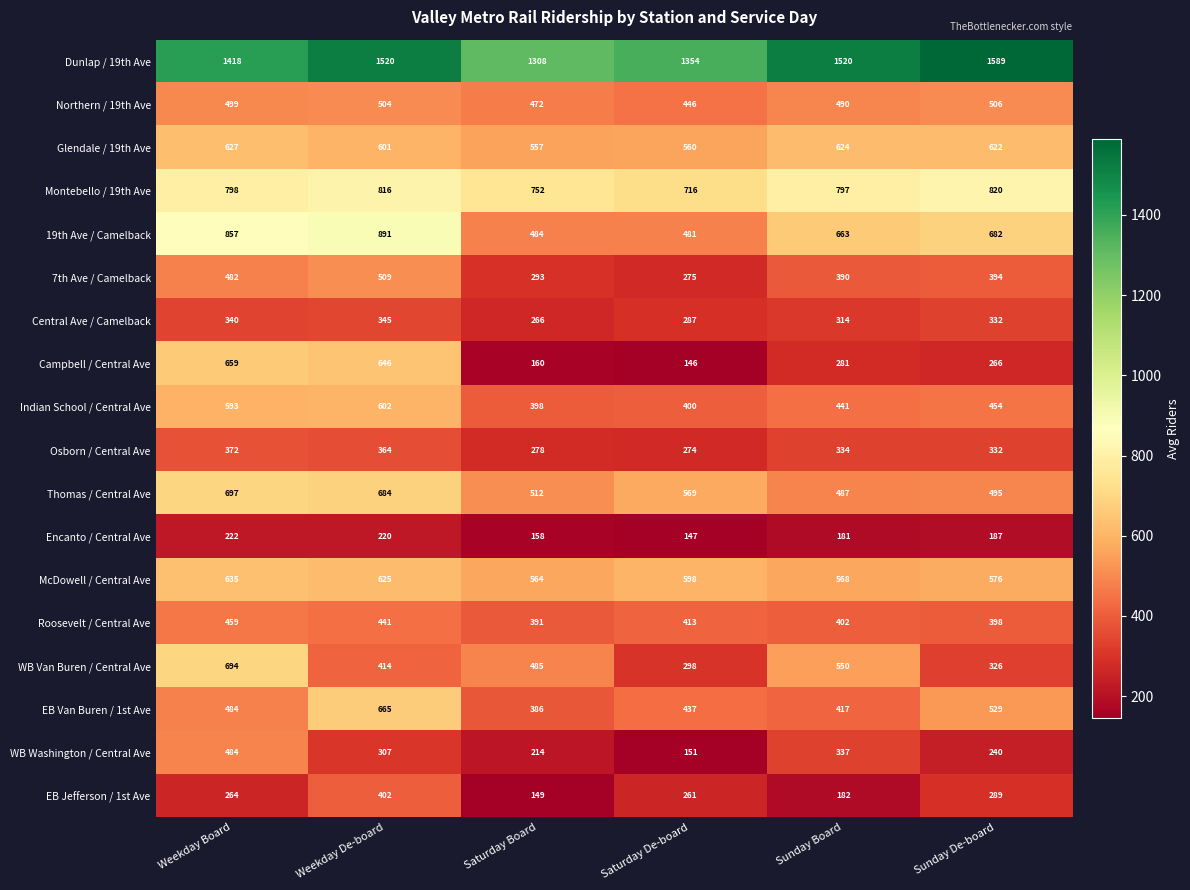

At which category does the chart reach its minimum across all series?

Saturday De-board